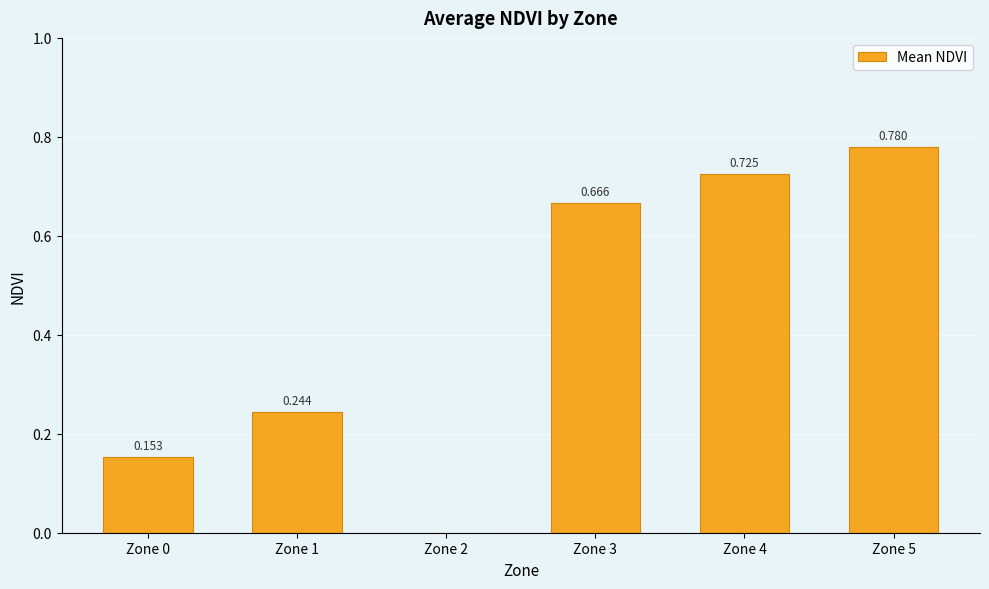

List the labels in order of value, smallest first.

Zone 2, Zone 0, Zone 1, Zone 3, Zone 4, Zone 5